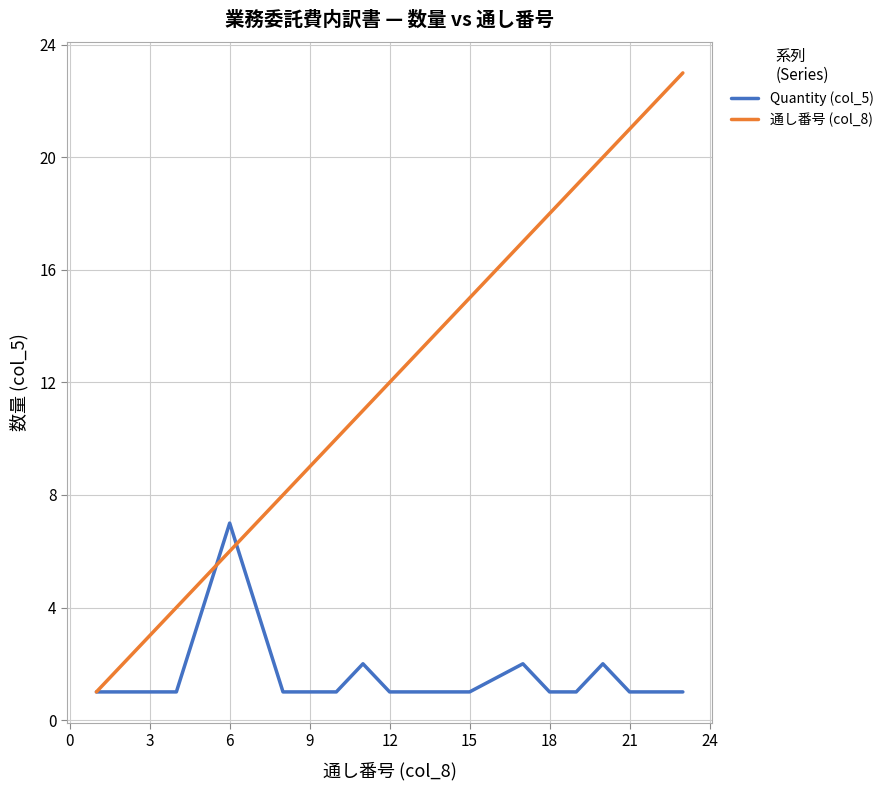

Rank the series by their average value, from lowest to highest.

Quantity (col_5), 通し番号 (col_8)